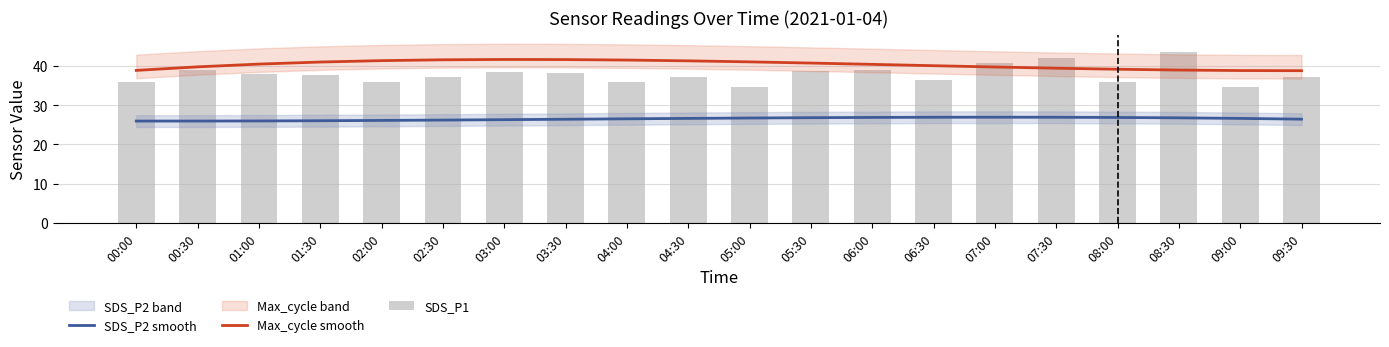

What is the value of the SDS_P2 smooth bar at the 6th from the left?

26.2